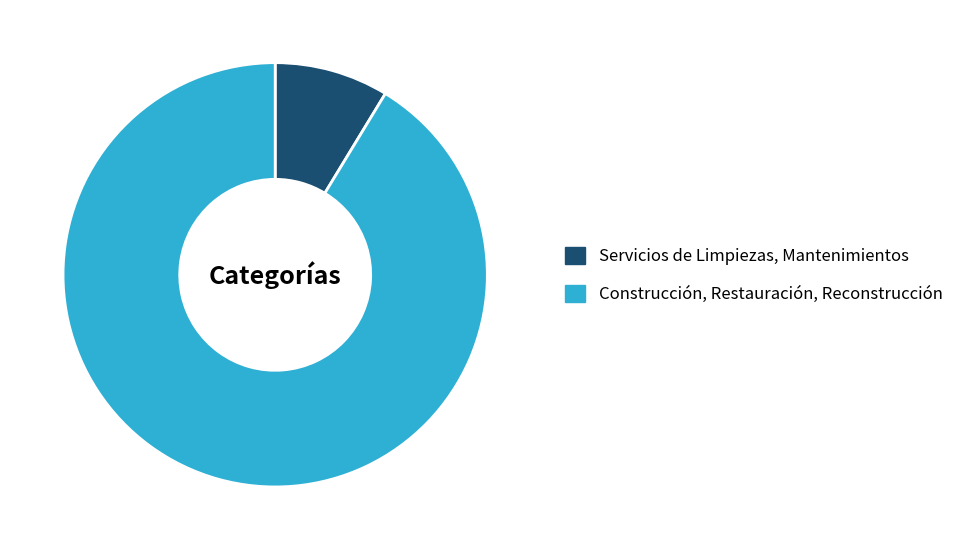

Do Servicios de Limpiezas, Mantenimientos and Construcción, Restauración, Reconstrucción together represent more than half of the pie?

Yes